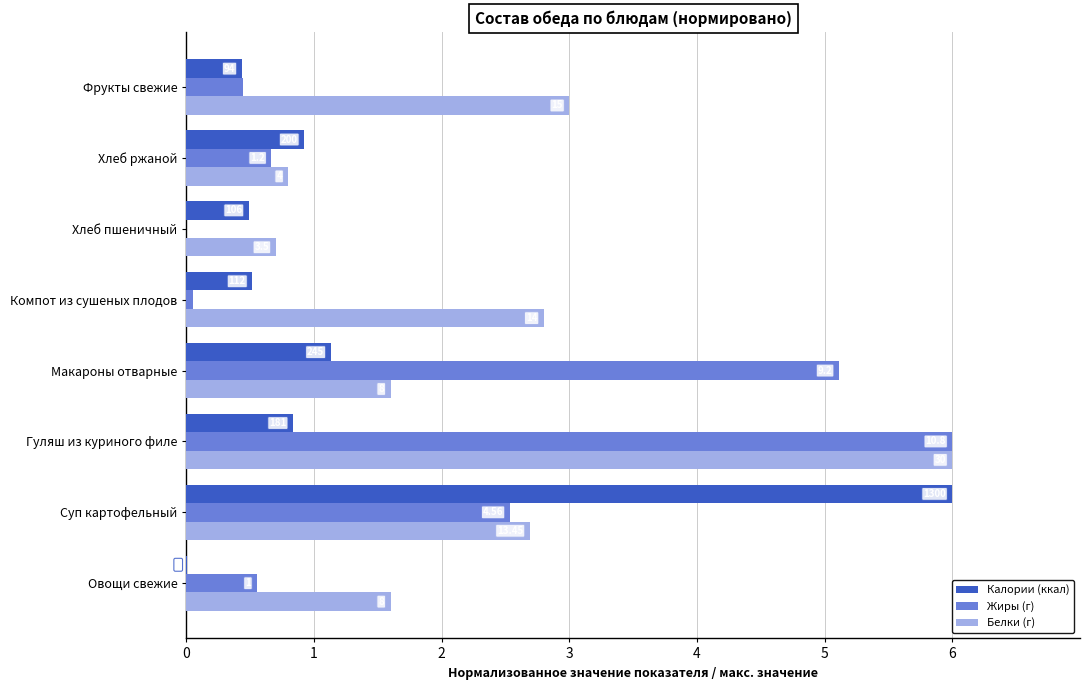

What are all the series names shown in the legend?

Калории (ккал), Жиры (г), Белки (г)